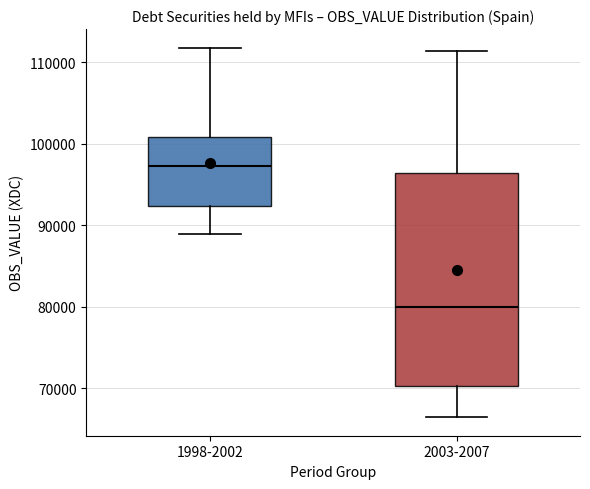

Reading left to right, transcribe this box plot: for each box, give where its median line is, the range the box spans, and where its two whiskers end, as read against the y-axis. The values are not printed on the chart, so give them approximately, as read against the axis.

1998-2002: median 97000, box 92000 to 101000, whiskers 89000 to 112000
2003-2007: median 80000, box 70000 to 96000, whiskers 66000 to 111000